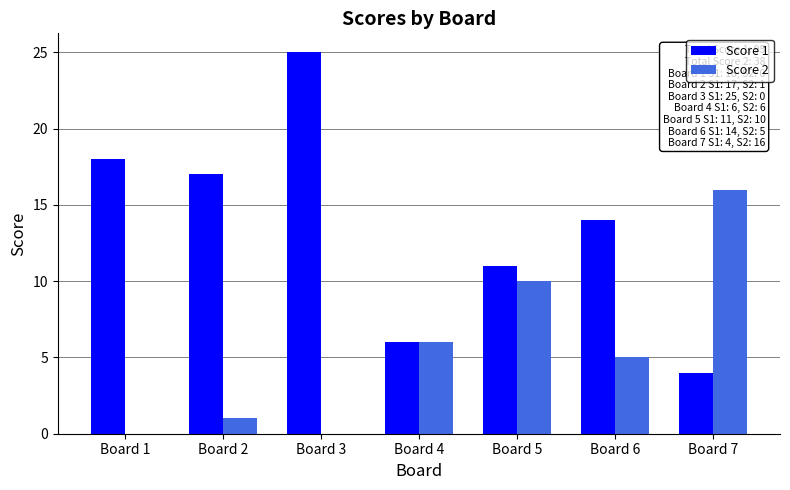

Which category has the highest value in the Score 1 series?

Board 3